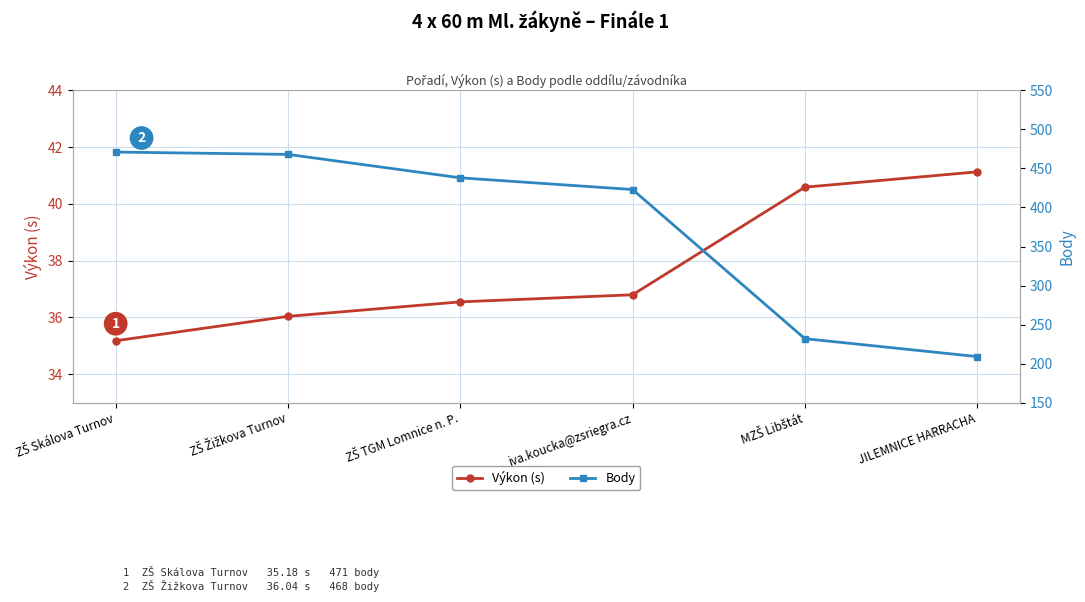

What is the approximate value of Výkon (s) at iva.koucka@zsriegra.cz?

36.8